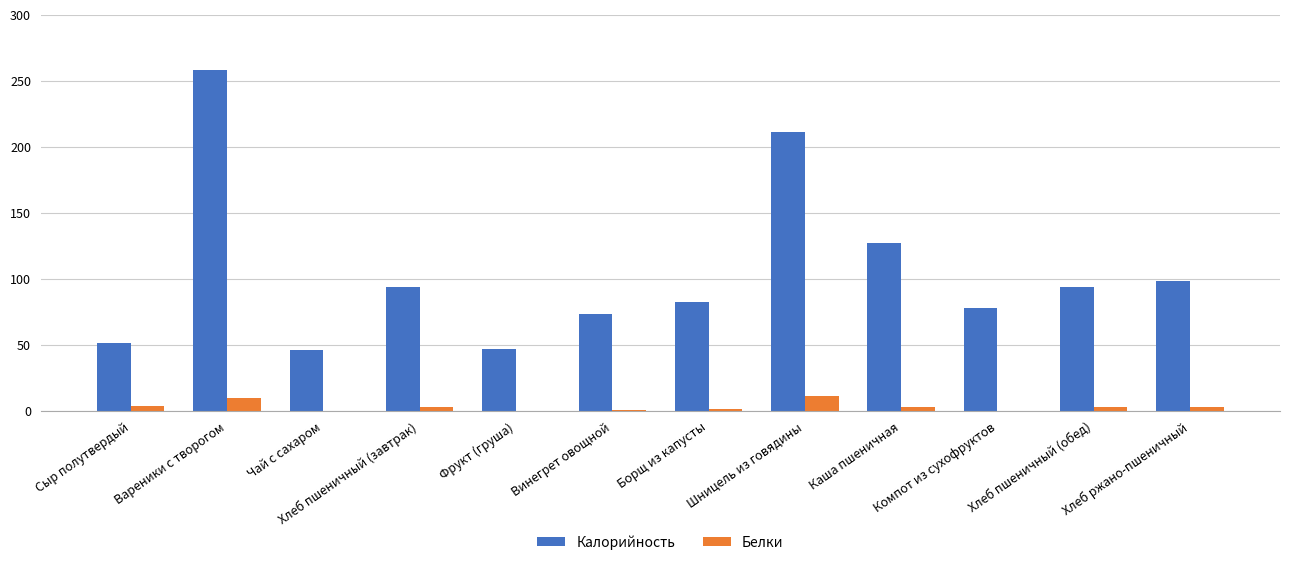

What is the sum of all Белки values?

42.5